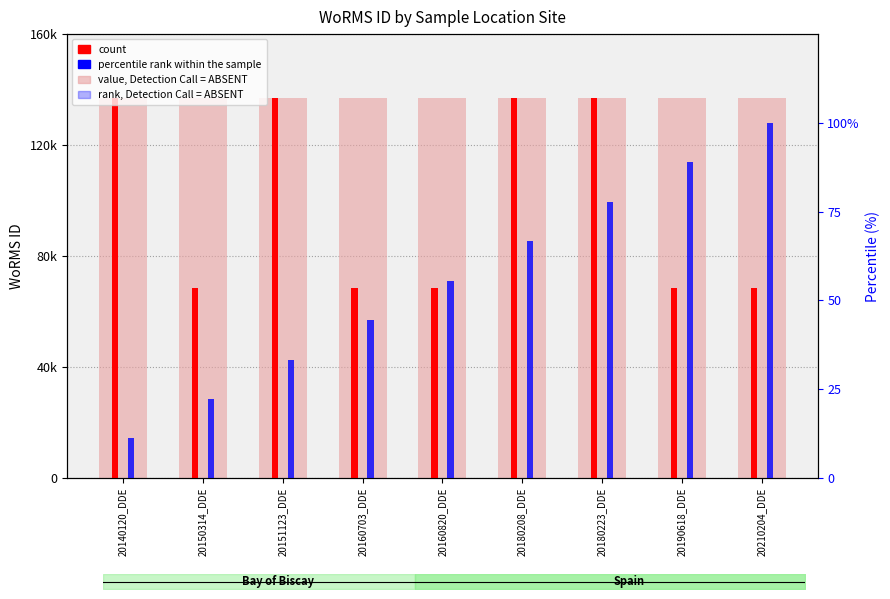

How many groups of bars are there?

9